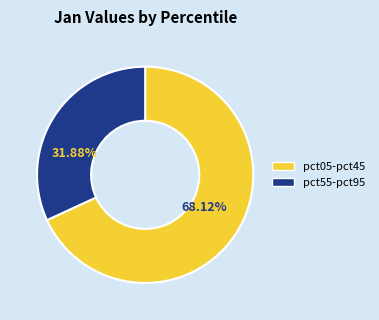

Is there any slice that represents more than half of the pie?

Yes